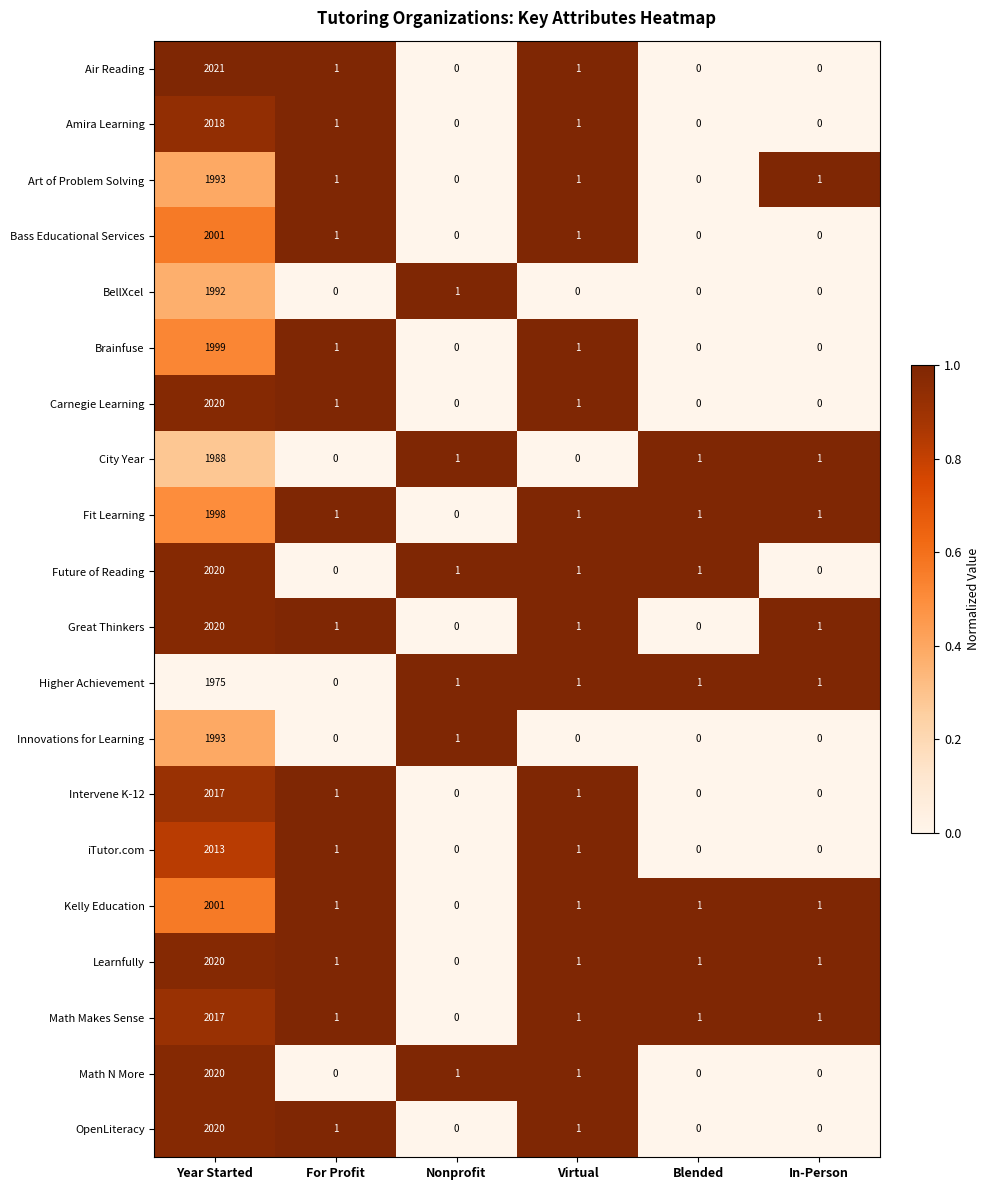

What is the maximum value shown in the chart?

2021